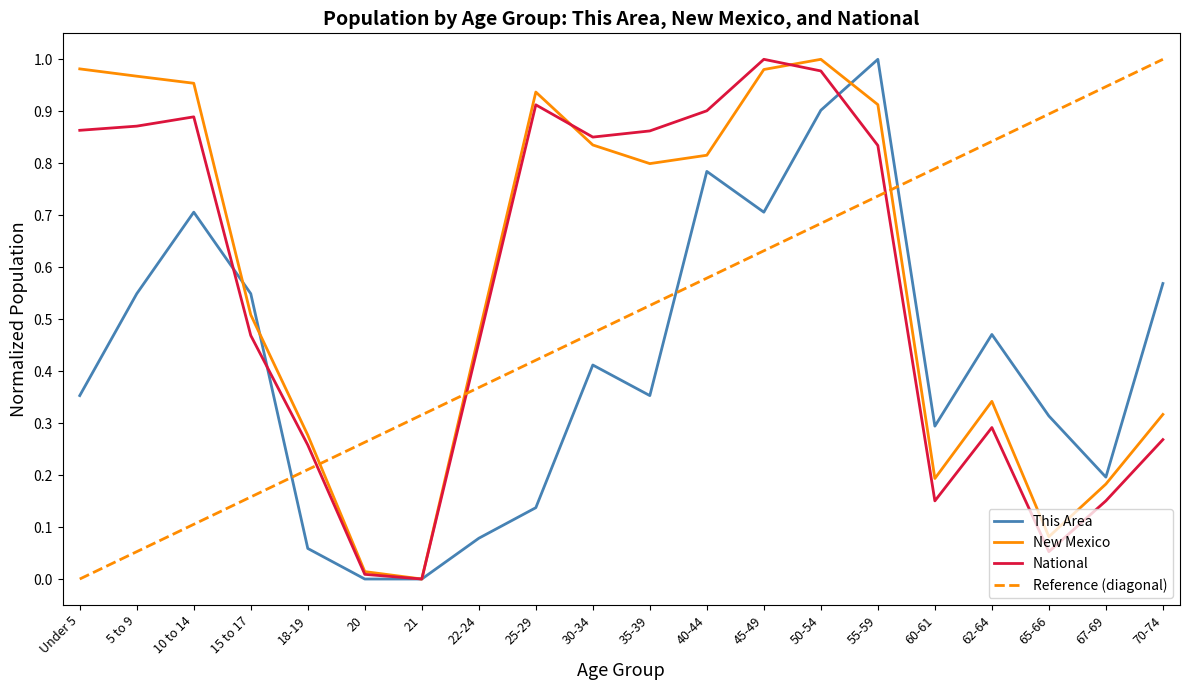

What is the difference between the maximum and minimum values in the National series?

1.0